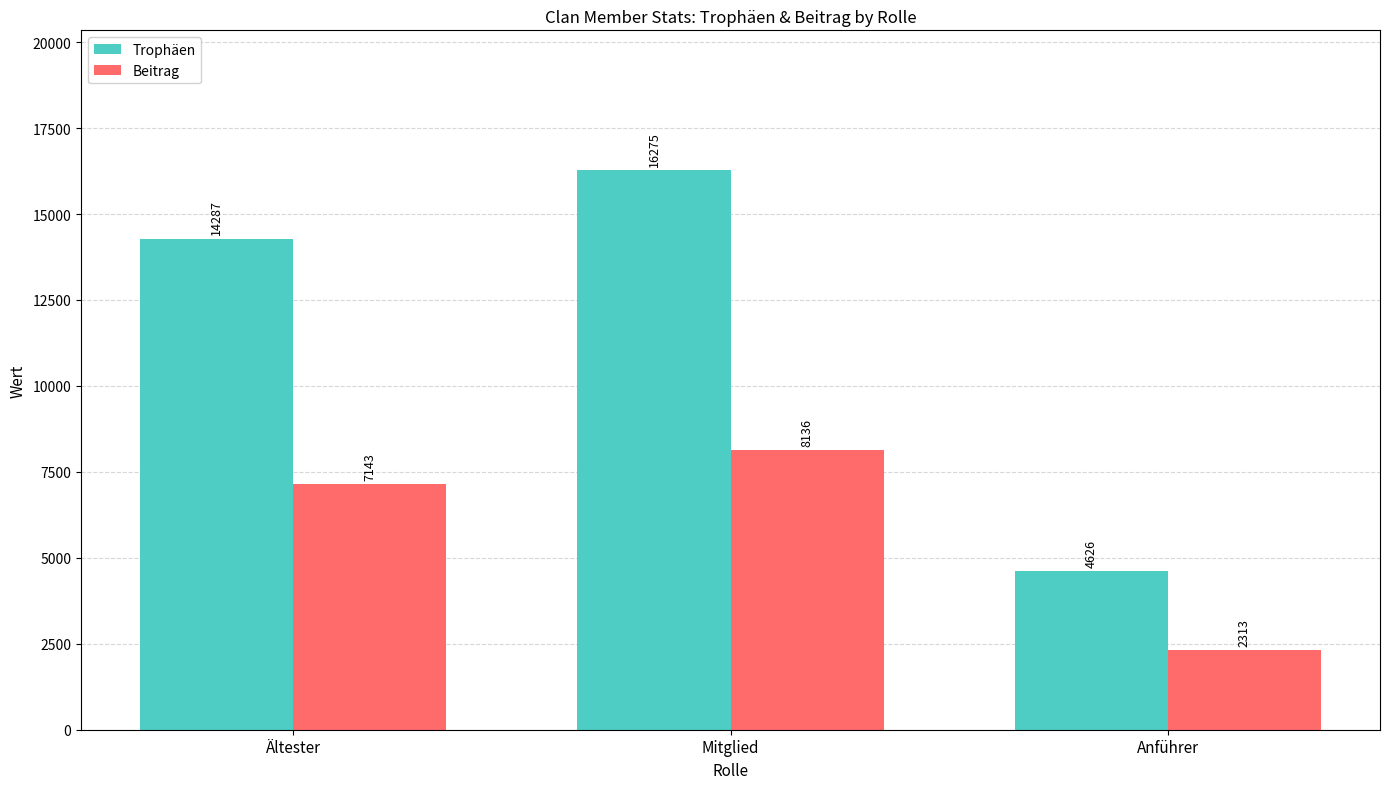

Does the chart contain any negative values?

No